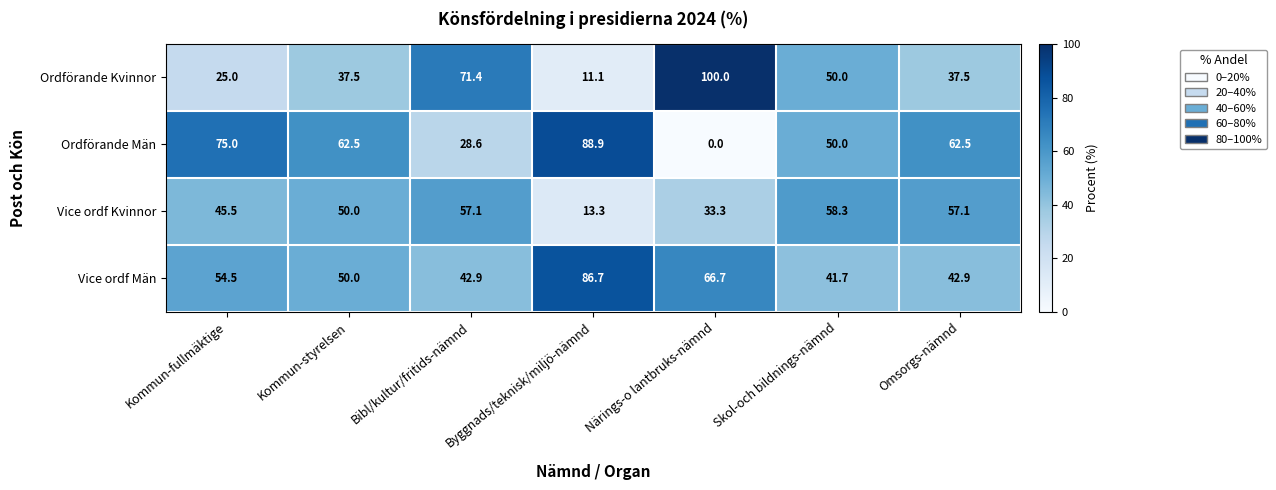

What is the difference between the maximum and minimum values in the Vice ordf Män series?

45.0